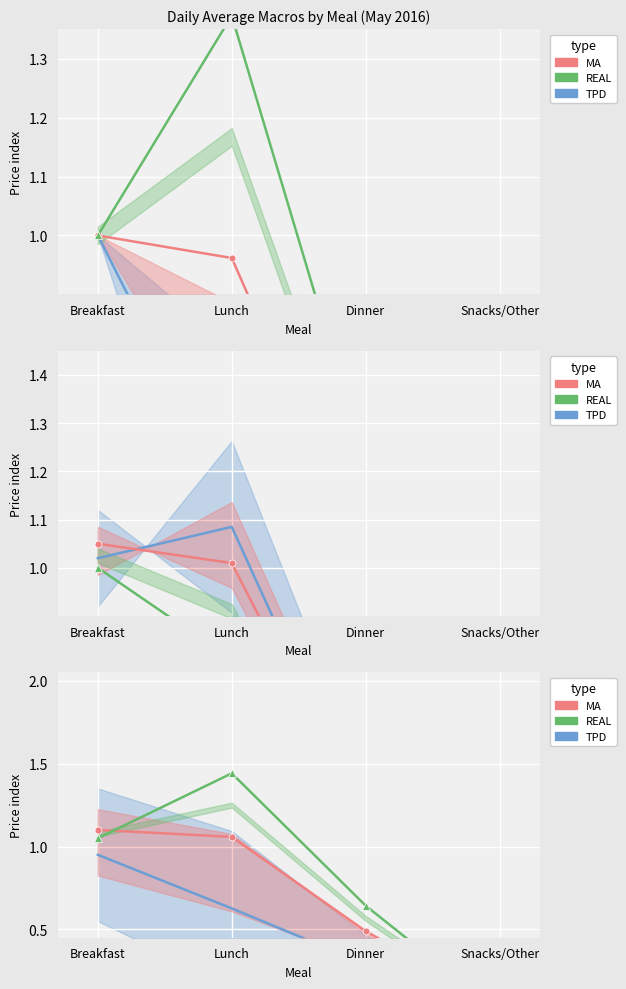

What is the label of the 2nd point from the left?

Lunch